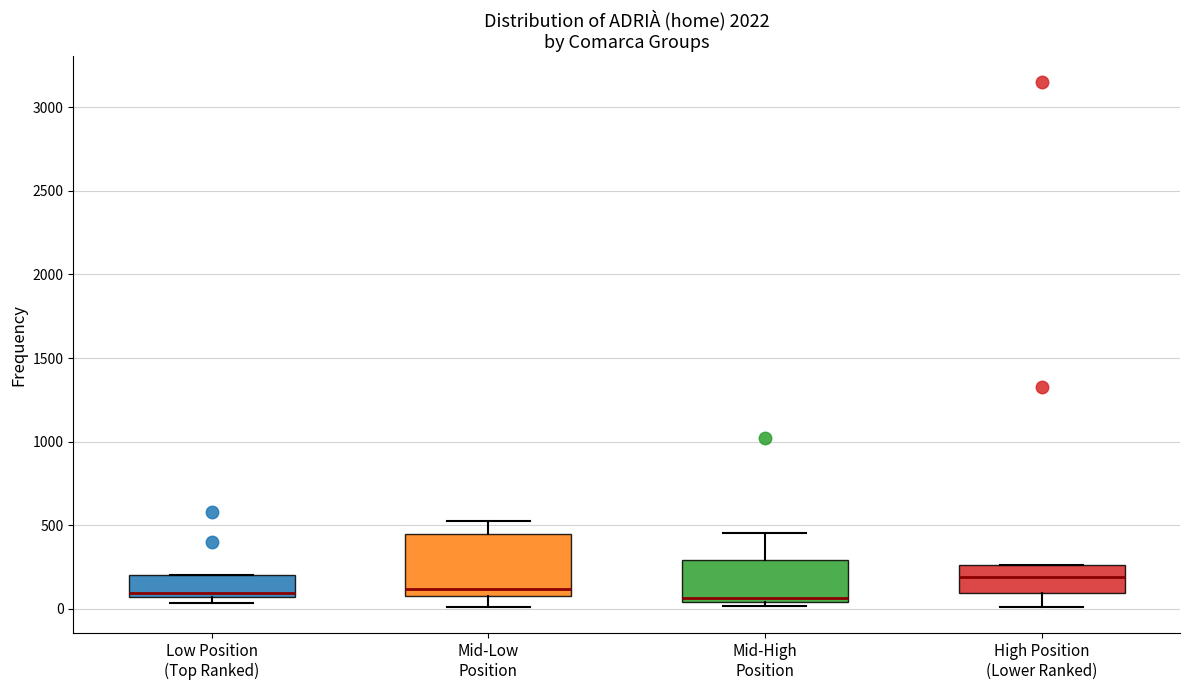

Comparing the boxes themselves (not the whiskers), which one is the tallest?

Mid-Low Position